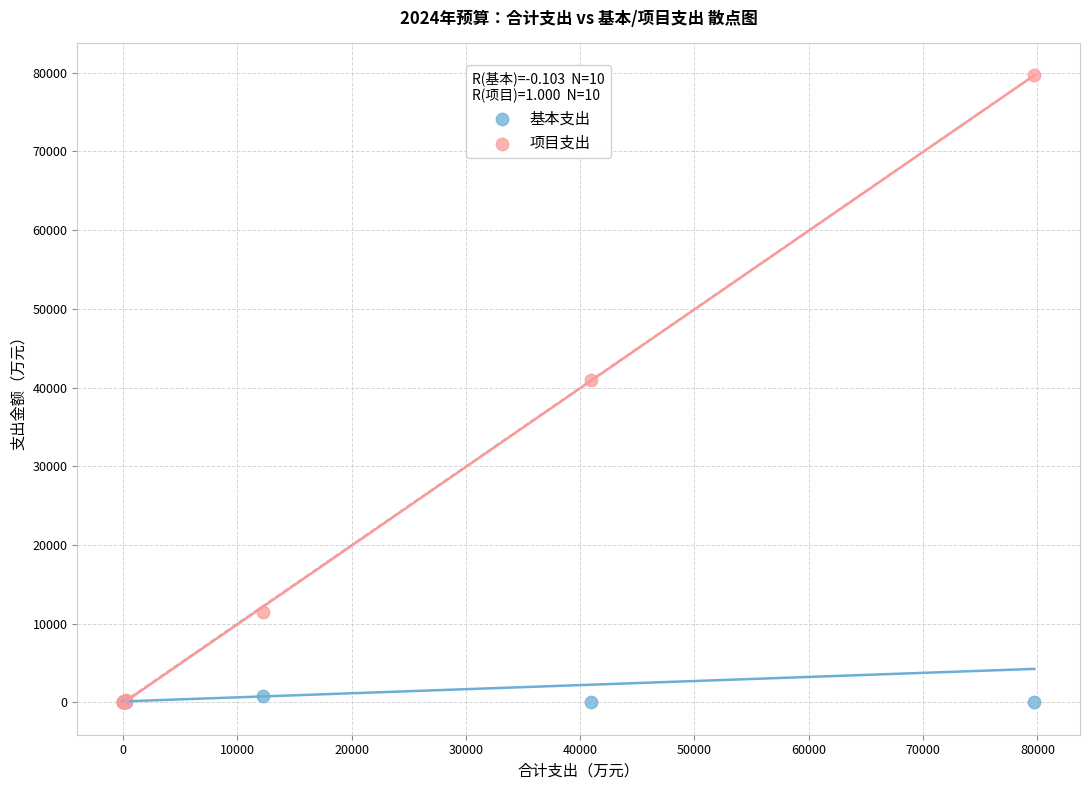

Across all series, what Y value is closest to 39867?

40950.3